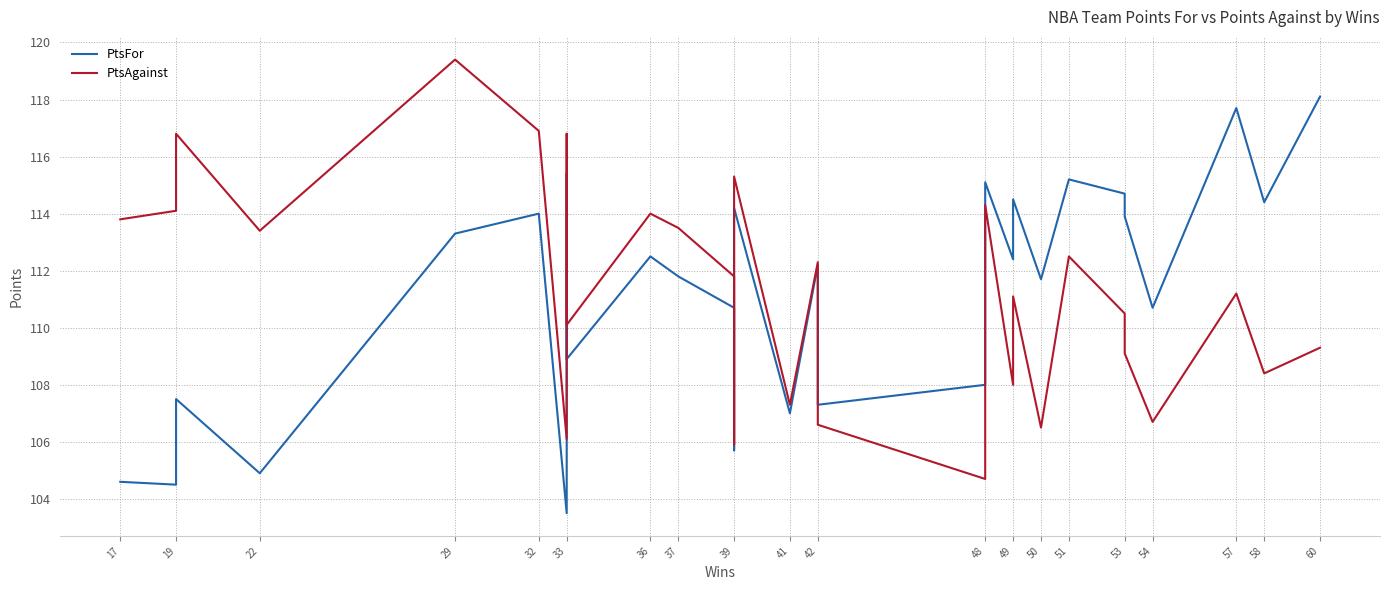

The PtsFor series shows 185.6 at 57. True or false?

False